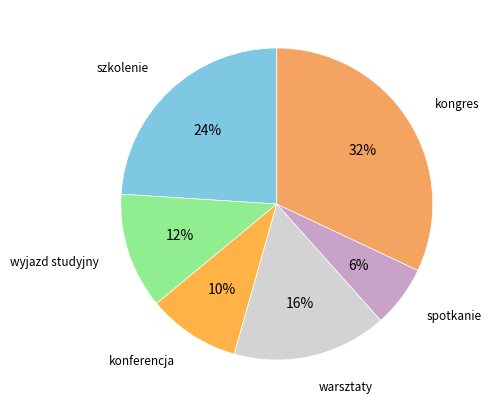

Rank the categories by value from highest to lowest.

kongres, szkolenie, warsztaty, wyjazd studyjny, konferencja, spotkanie